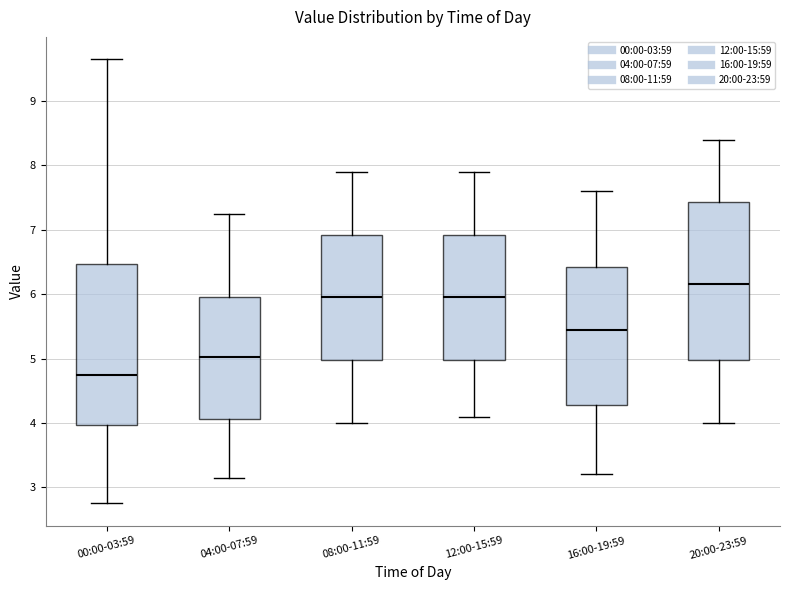

Where is the lower edge of the box for 12:00-15:59 on the y-axis? The values are not printed on the chart, so give them approximately, as read against the axis.

5.0